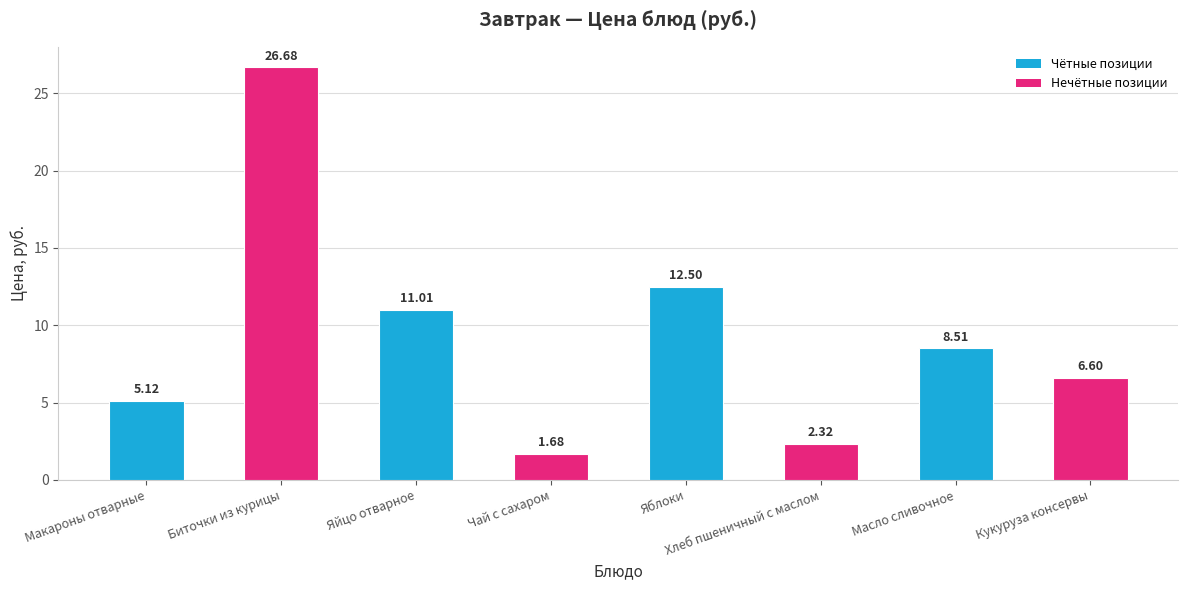

At which label does the data first exceed 8?

Биточки из курицы